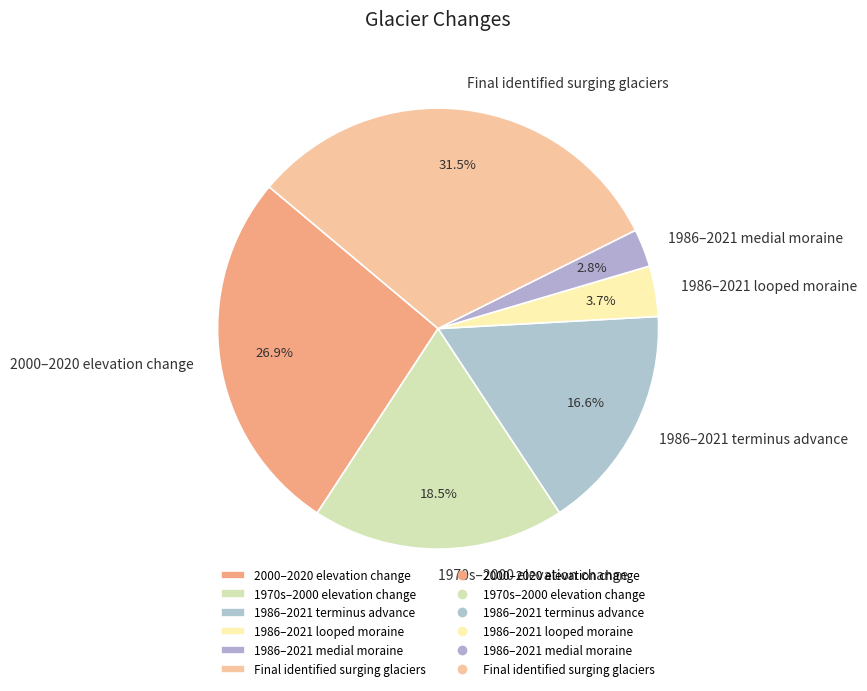

Is there any slice that represents more than half of the pie?

No